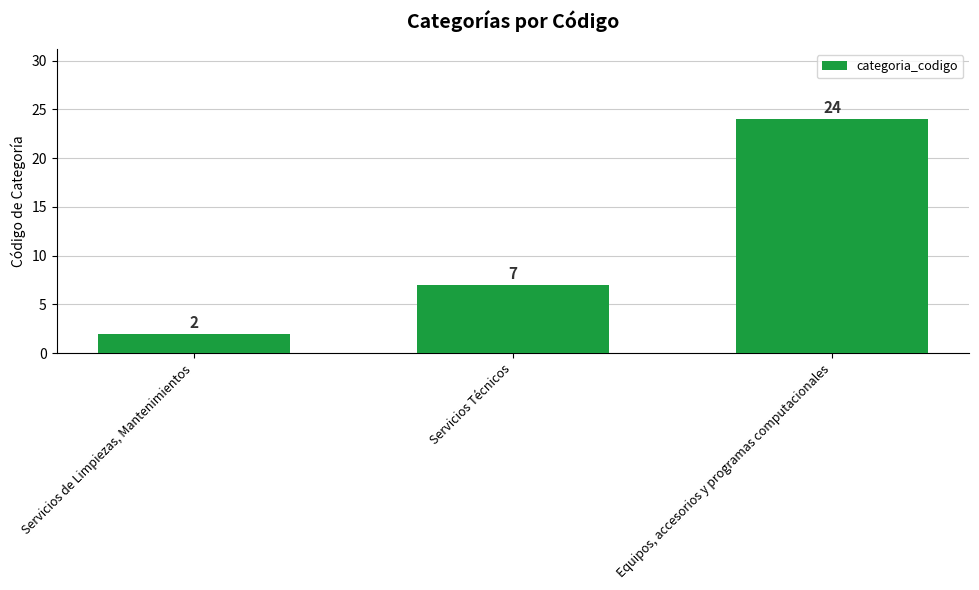

Rank the categories by value from highest to lowest.

Equipos, accesorios y programas computacionales, Servicios Técnicos, Servicios de Limpiezas, Mantenimientos